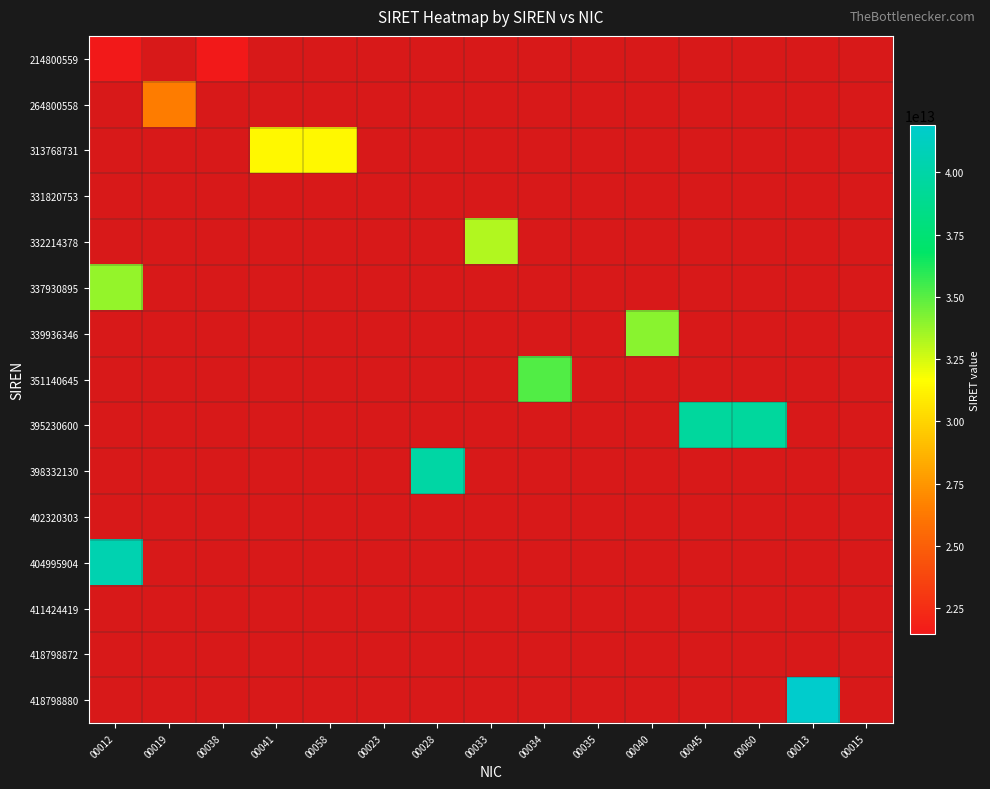

At how many categories does at least one series exceed 29741887250711?

10